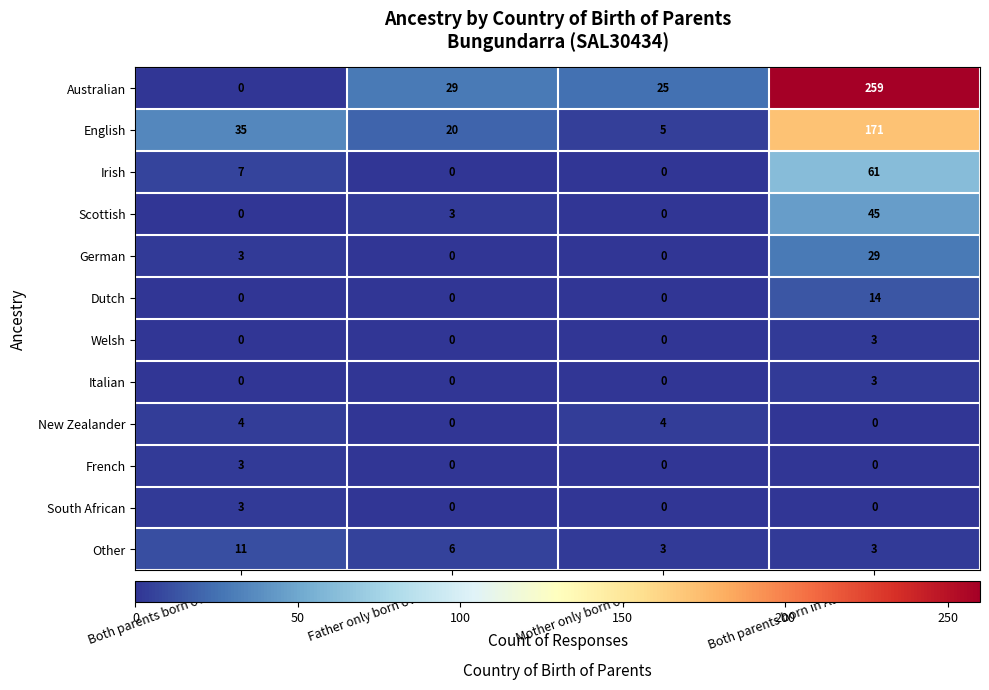

Count the South African values in the range 0 to 3.

4